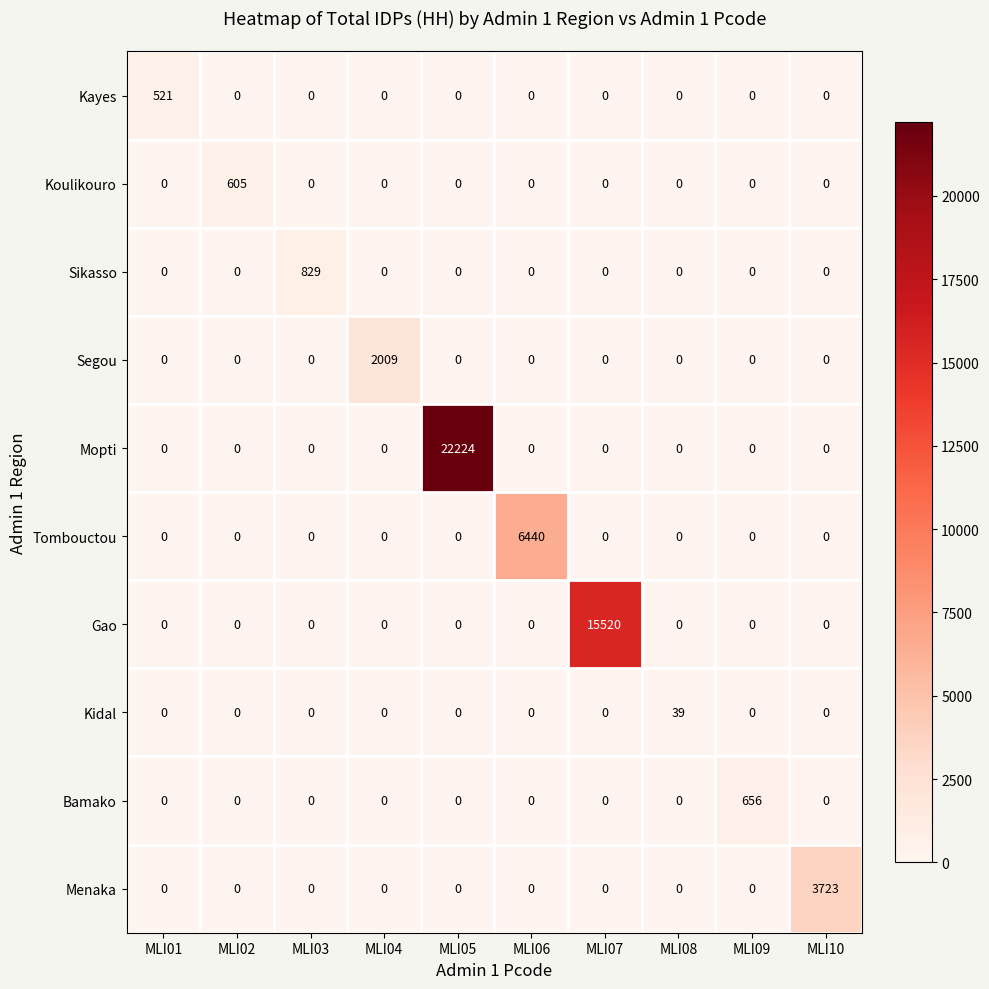

Between MLI02 and MLI10, which series saw the biggest shift?

Menaka